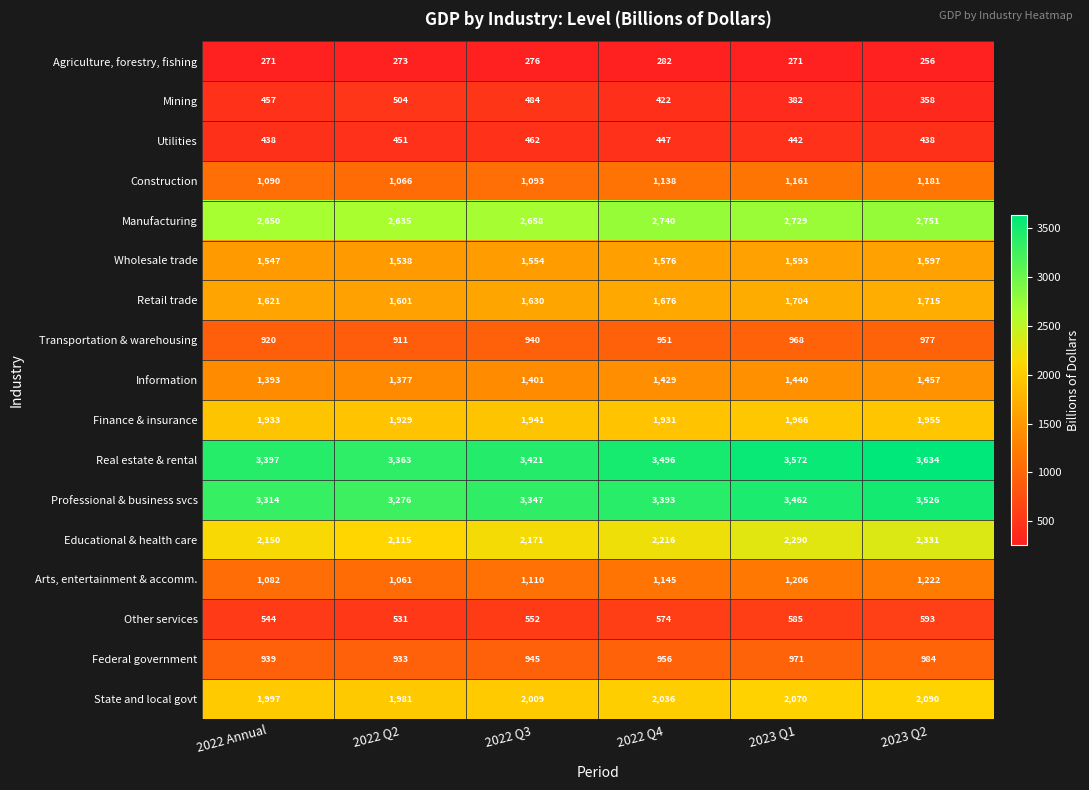

Where is Construction nearest to the value 1123?

2022 Q4